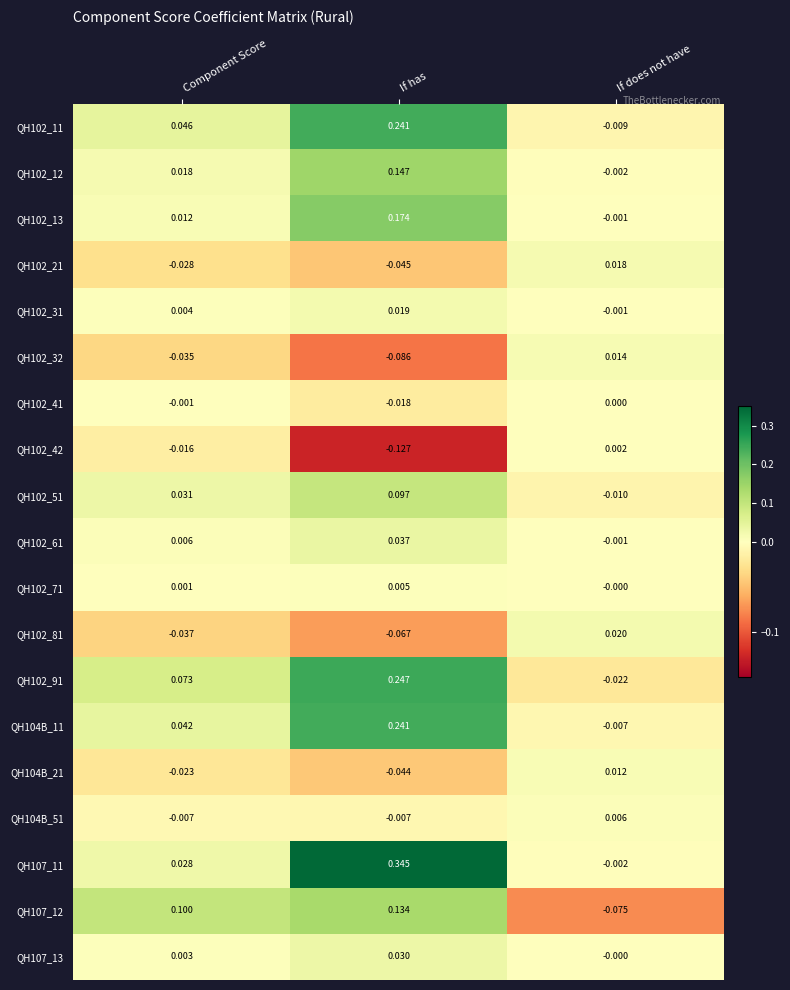

Where is QH102_32 nearest to the value 0?

If does not have